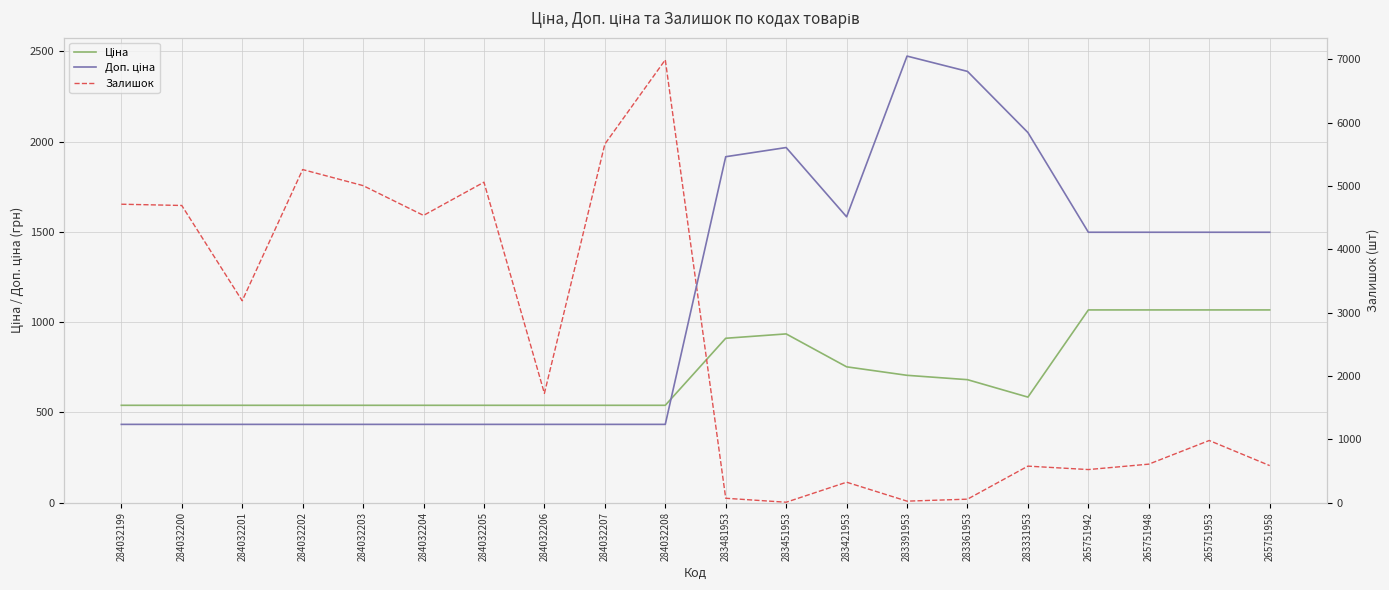

Reading left to right, extract all data points from this chart.

Ціна: 539.0	539.0	539.0	539.0	539.0	539.0	539.0	539.0	539.0	539.0	910.4	934.5	752.2	705.1	681.0	584.4	1067.3	1067.3	1067.3	1067.3
Залишок: 1653.0	1646.0	1118.0	1845.0	1756.0	1591.0	1775.0	605.0	1986.0	2453.0	24.0	2.0	113.0	8.0	19.0	202.0	183.0	213.0	344.0	205.0
Доп. ціна: 1235.4	1235.4	1235.4	1235.4	1235.4	1235.4	1235.4	1235.4	1235.4	1235.4	5462.3	5607.2	4513.3	7051.3	6809.8	5843.9	4269.4	4269.4	4269.4	4269.4